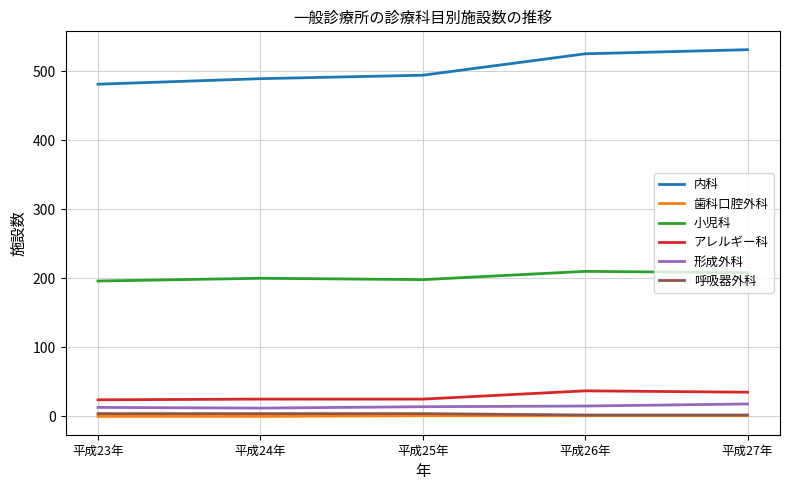

True or false: 呼吸器外科 has a value of 4 at 平成24年.

True